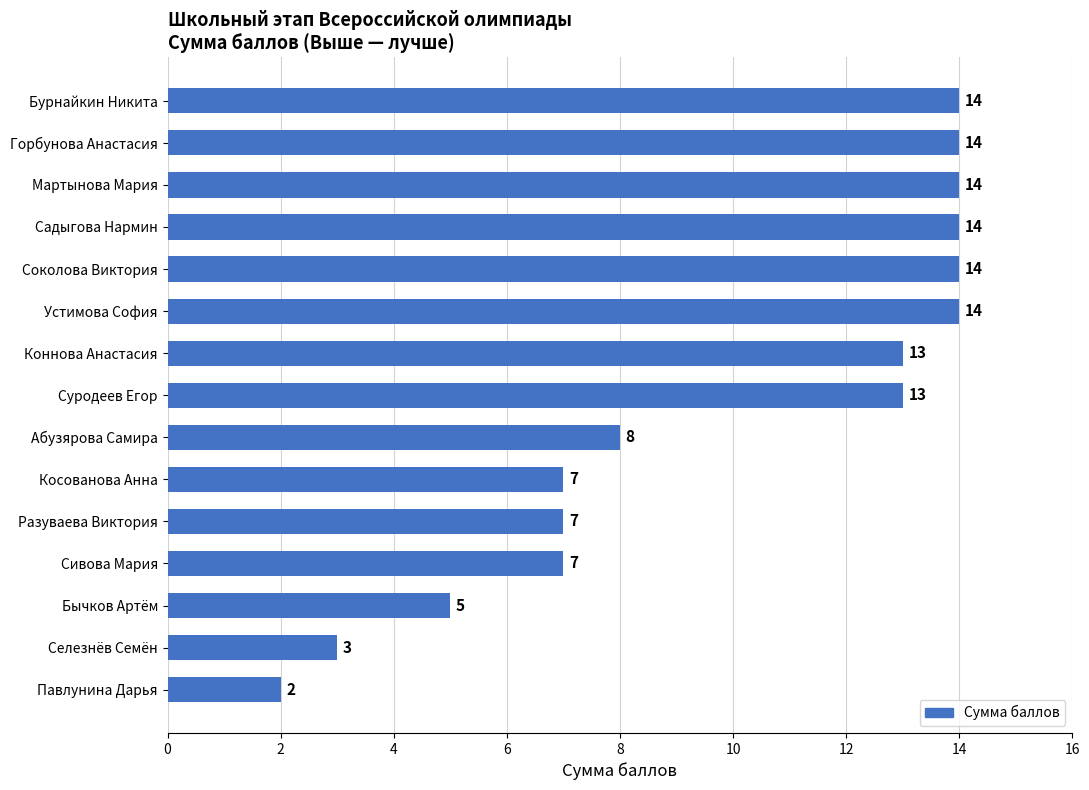

How many values are below 13?

7